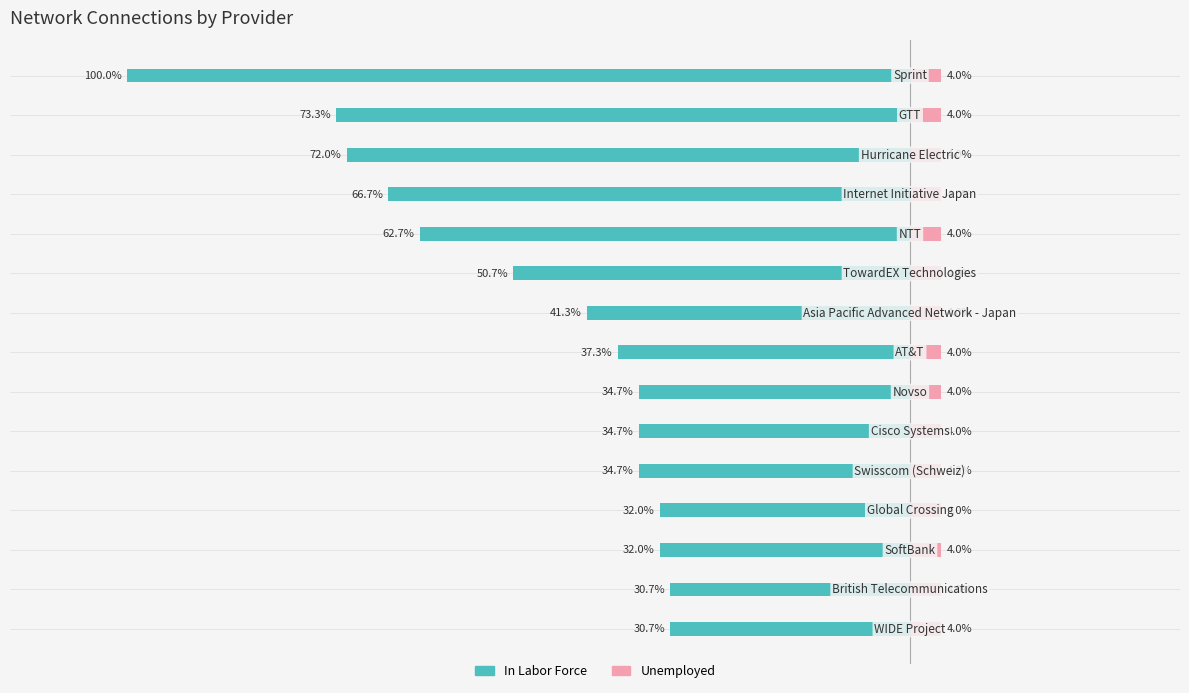

What are all the series names shown in the legend?

In Labor Force, Unemployed